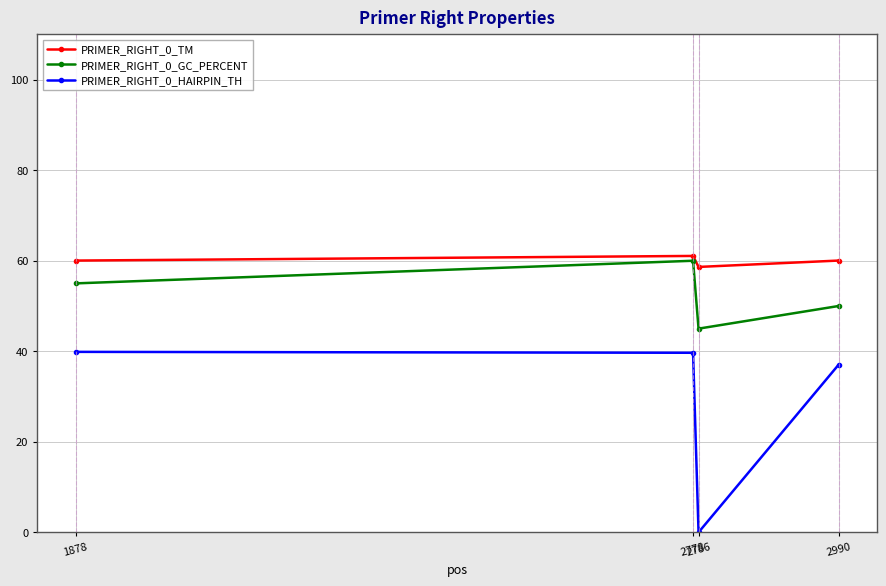

What is the approximate value of PRIMER_RIGHT_0_HAIRPIN_TH at 2990?

37.0